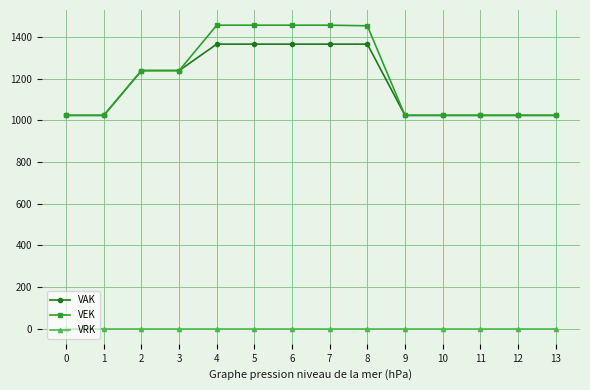

What is the difference between the VAK values at 7 and 0?

342